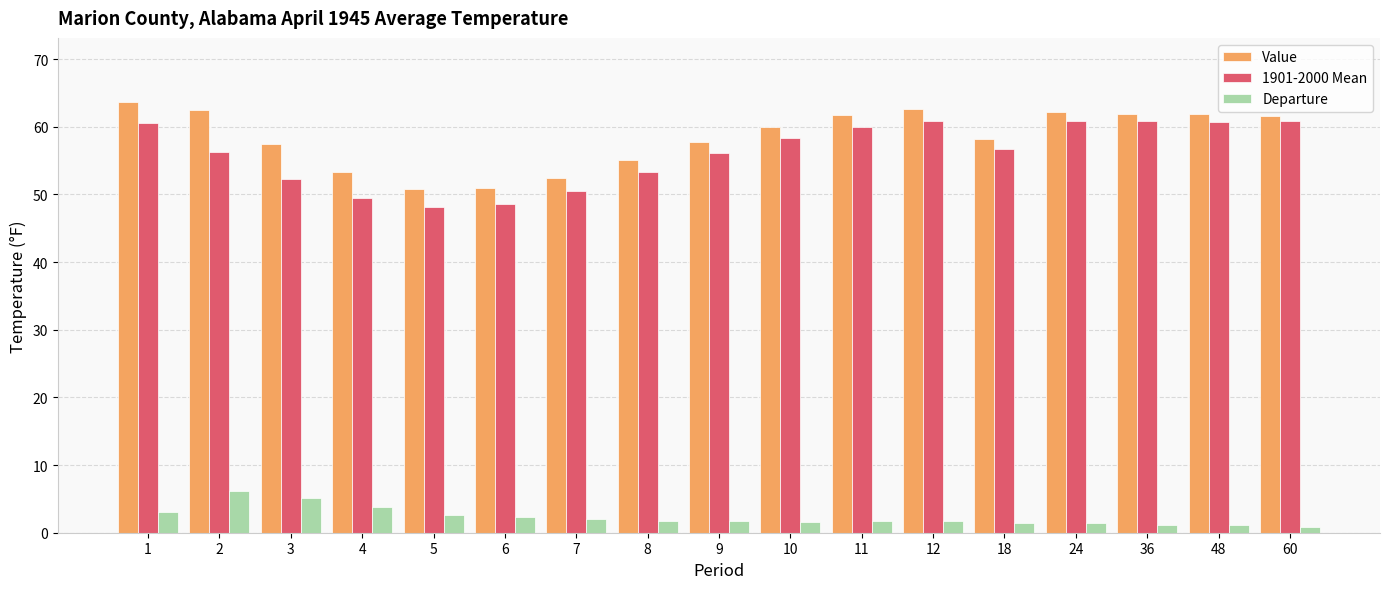

At which label does 1901-2000 Mean first exceed 56?

1